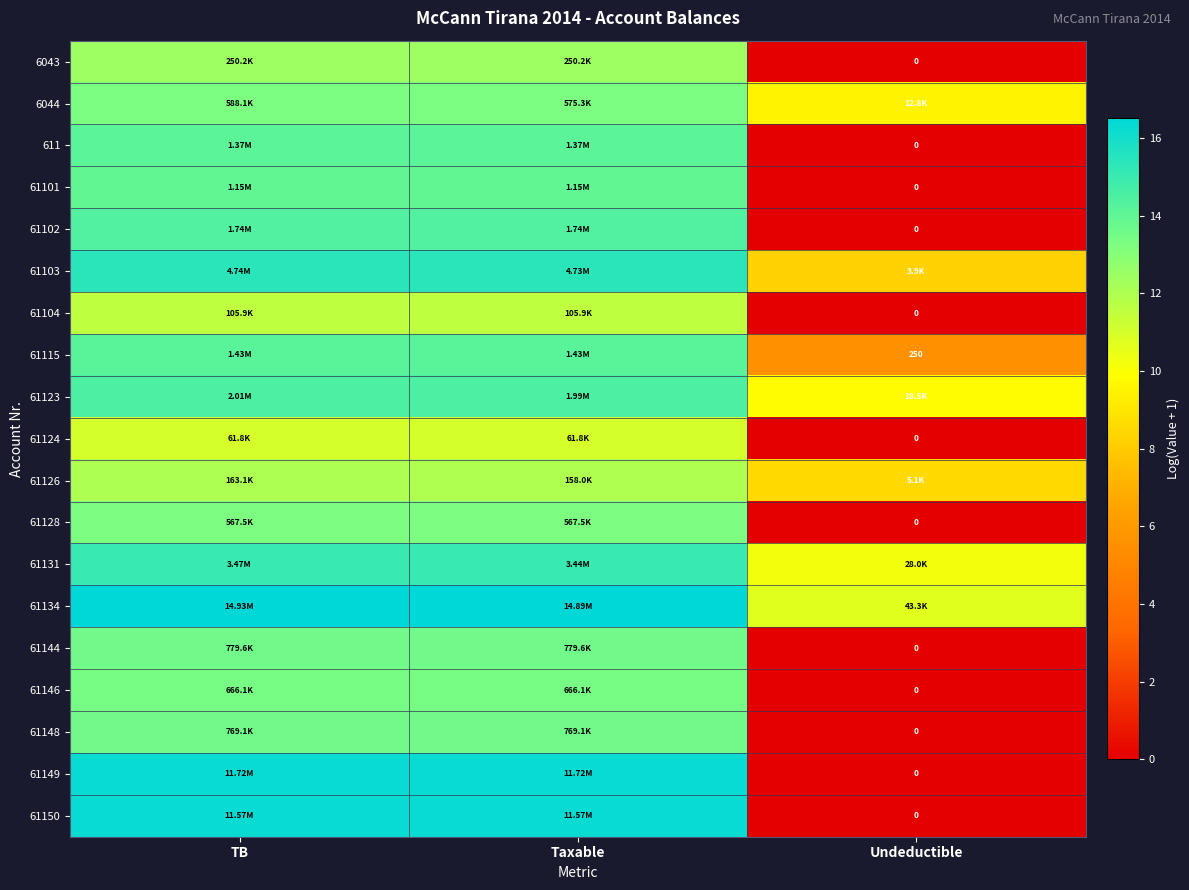

The 6044 series shows 9.5 at Undeductible. True or false?

True